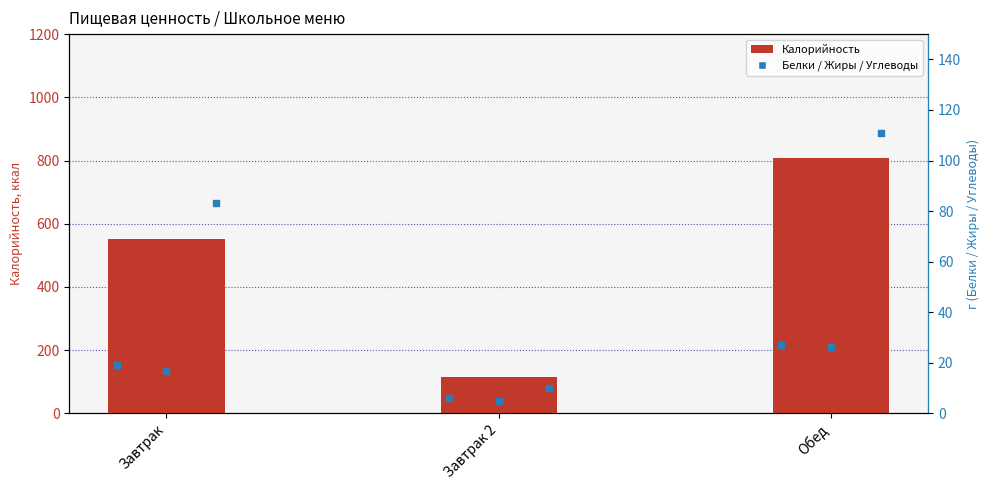

Which series contains the highest Y value?

Калорийность